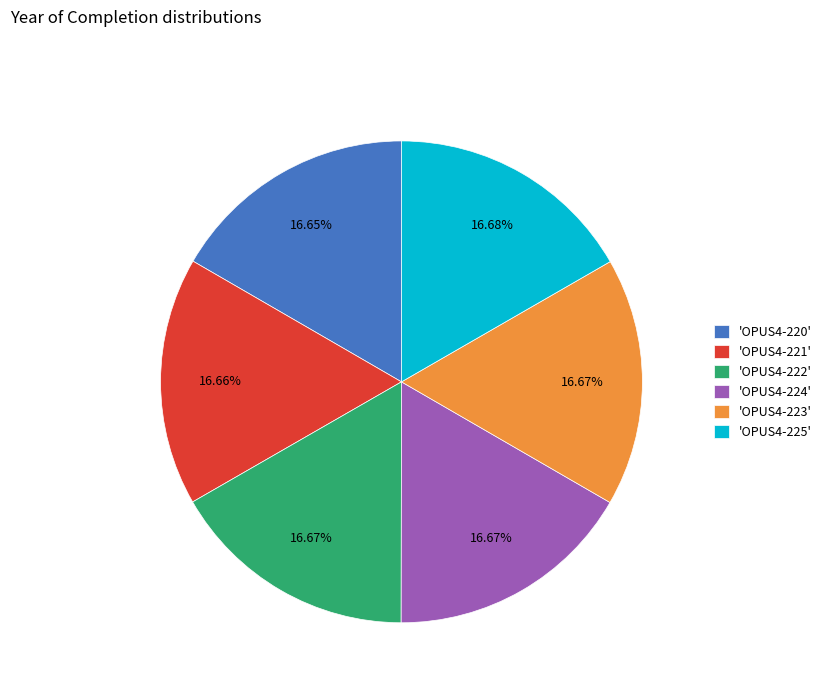

What is the ratio of the value at 'OPUS4-223' to the value at 'OPUS4-225'?

1.0